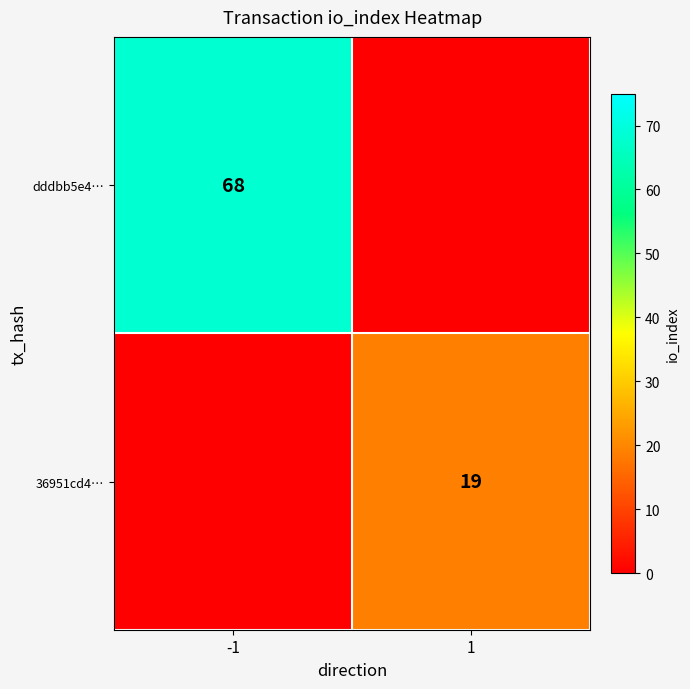

What is the difference between the highest and lowest values at -1?

68